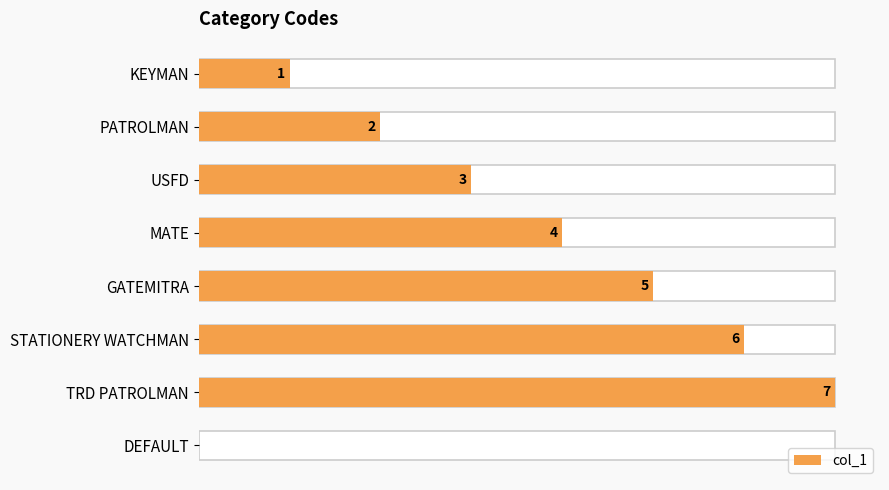

Are the bars grouped side by side (vs. stacked)?

No